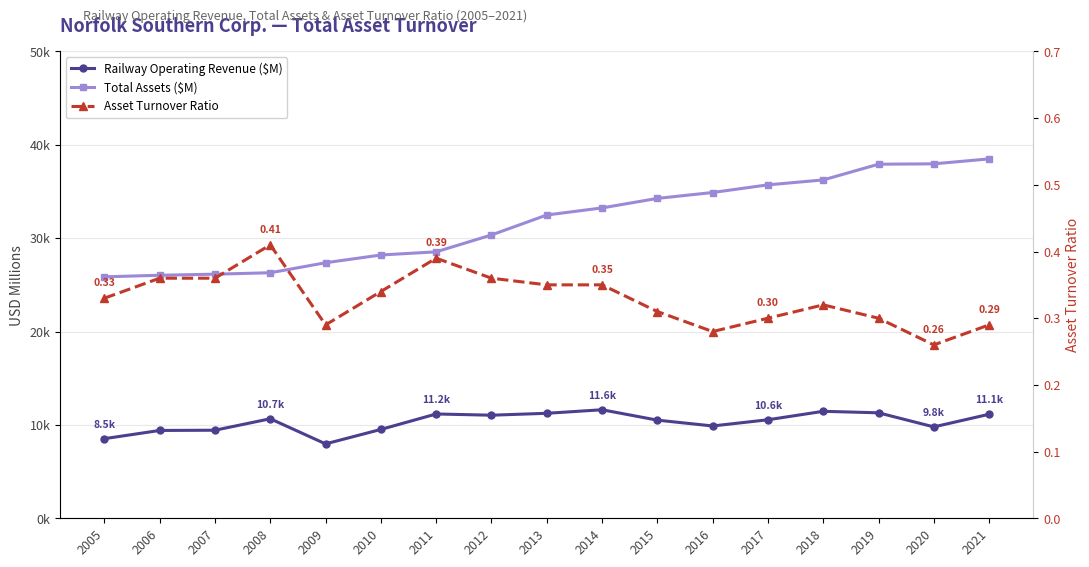

What is the difference between the highest and lowest values at 2017?

35710.7